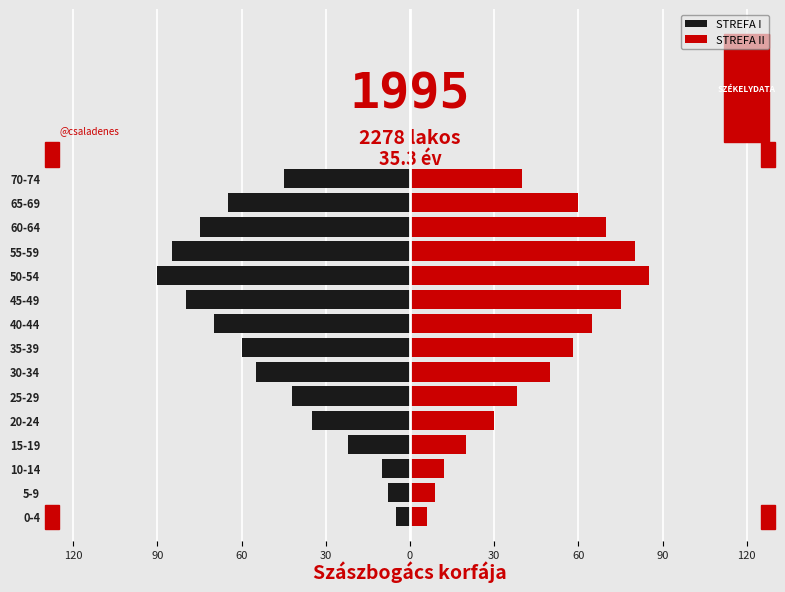

What is the sum of all STREFA II values?

698